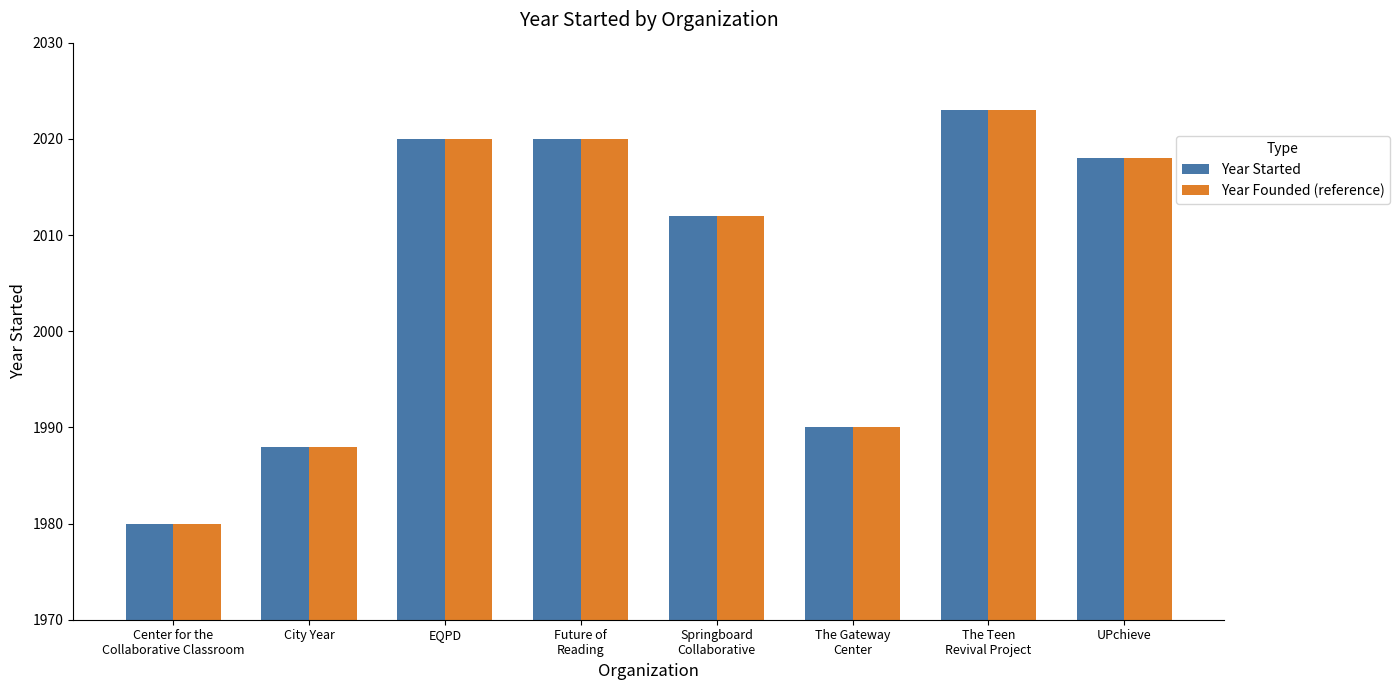

True or false: Year Started has a value of 3330 at Future of
Reading.

False